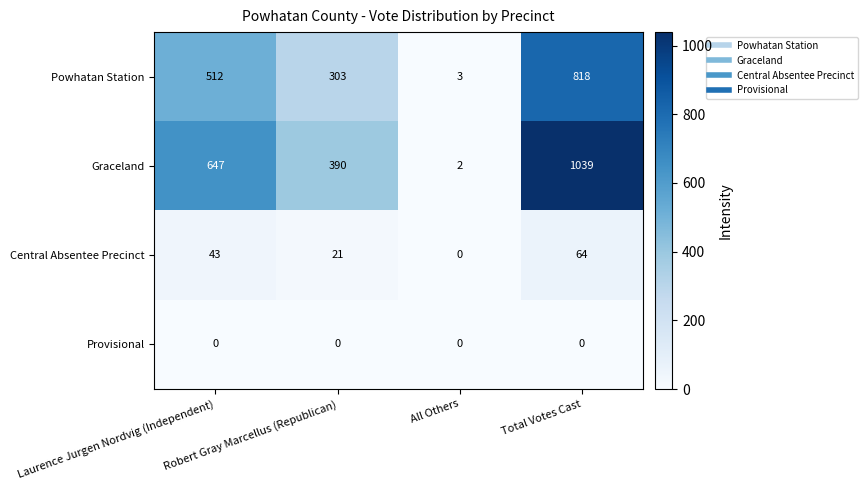

What is the spread (max minus min) of values at Robert Gray Marcellus (Republican)?

390